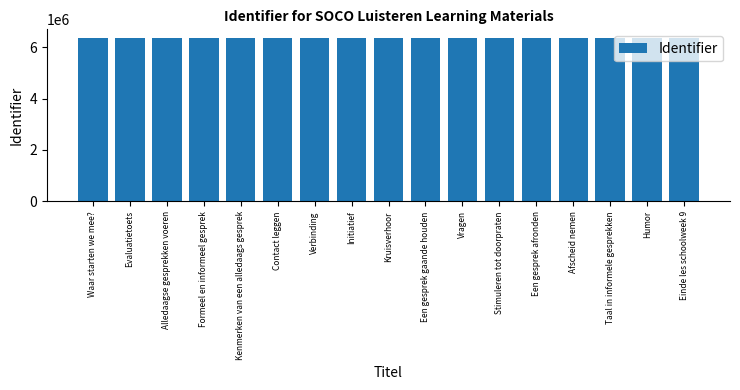

What is the label of the 10th bar from the right?

Initiatief